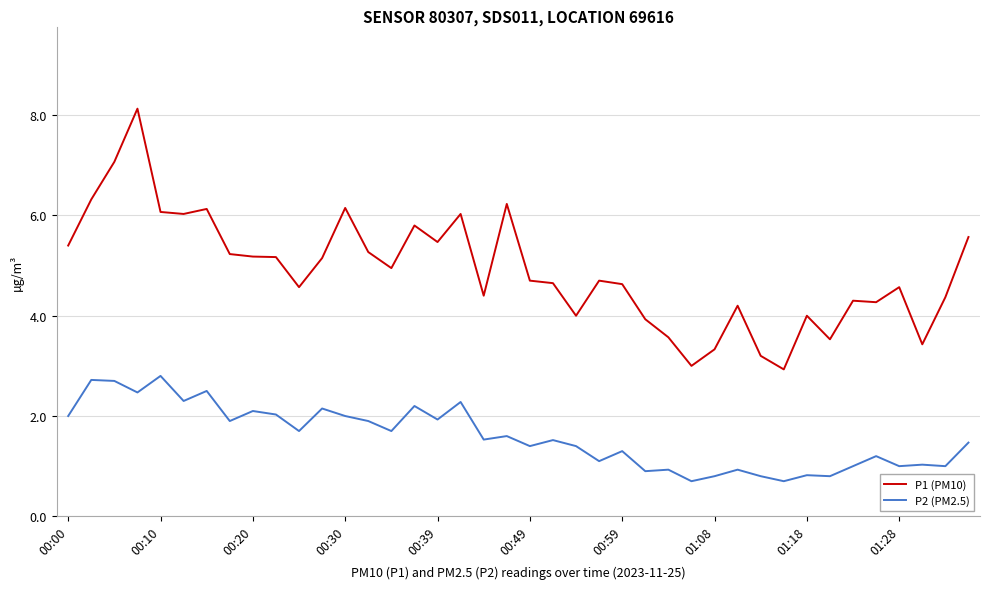

What are all the series names shown in the legend?

P1 (PM10), P2 (PM2.5)